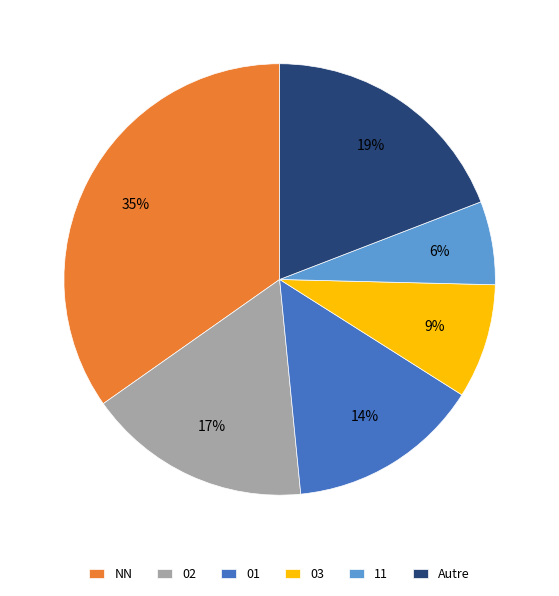

Is there a majority slice in this chart?

No